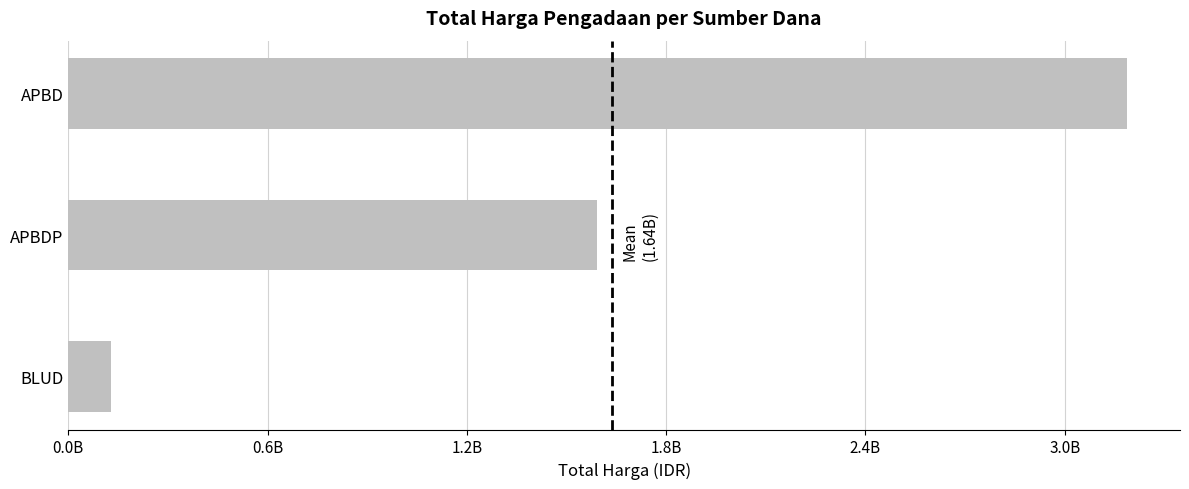

What is the sum of all values?

4908712380